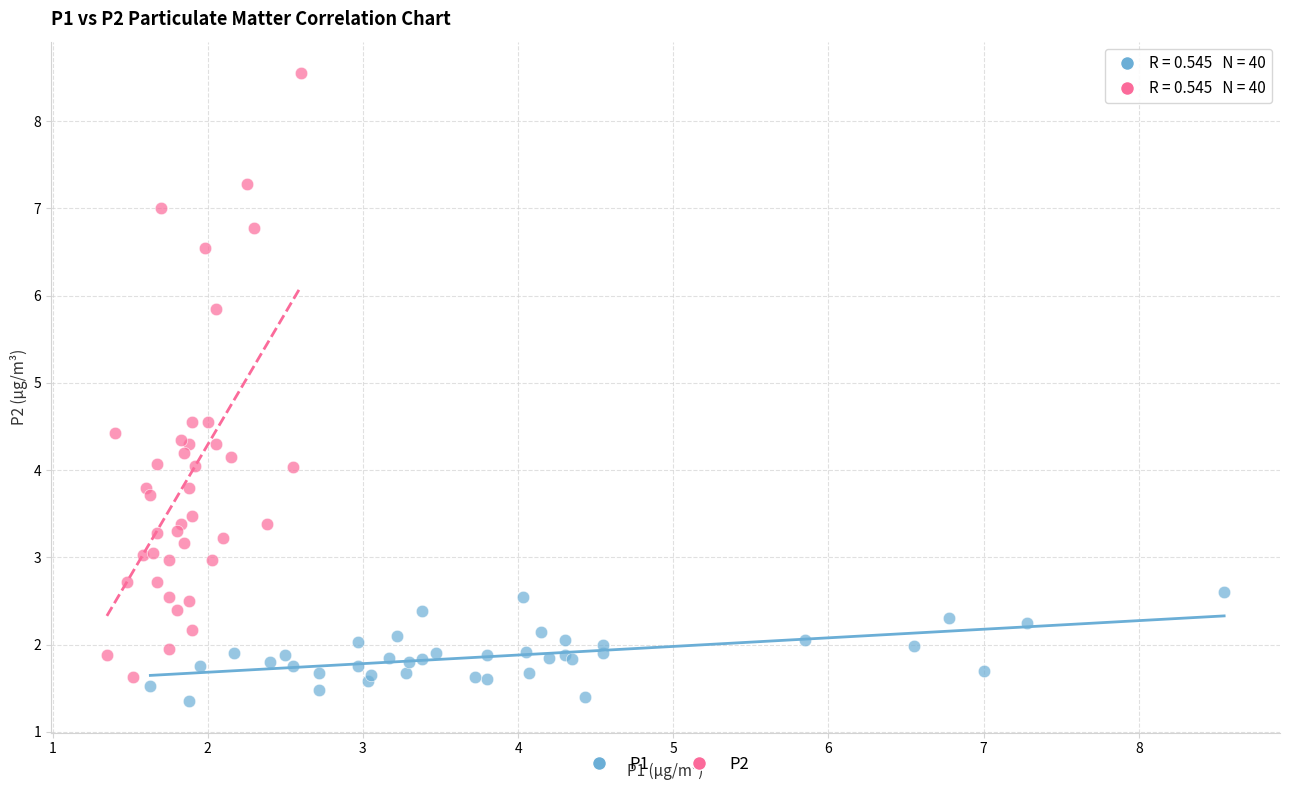

What are all the series names shown in the legend?

P1, P2